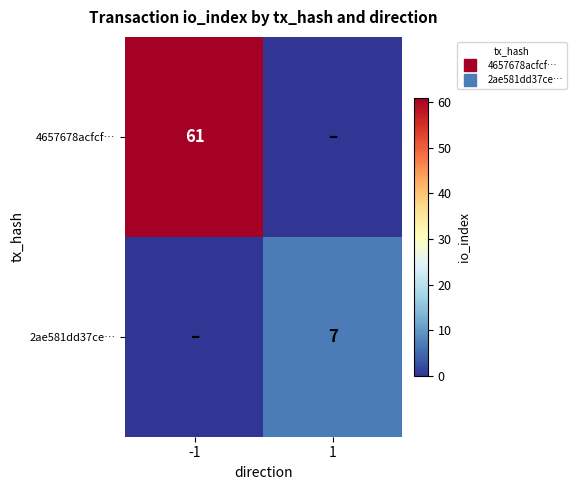

Rank the series by their average value, from lowest to highest.

2ae581dd37ce…, 4657678acfcf…